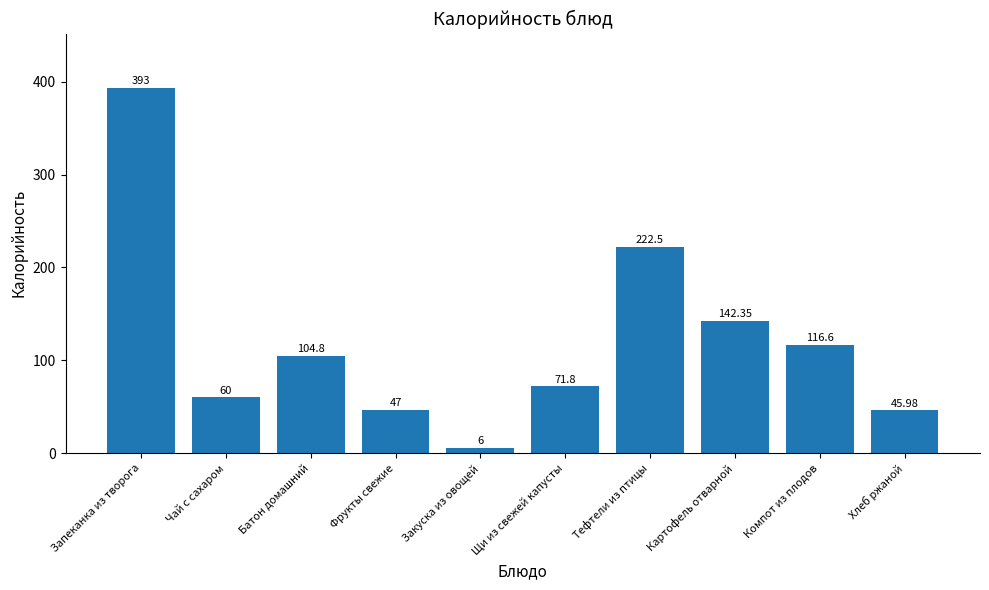

Read the value at Запеканка из творога.

393.0